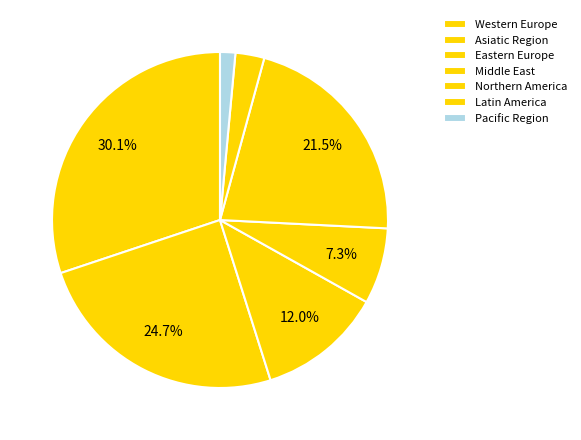

To the nearest percent, what is the average slice percentage?

14%